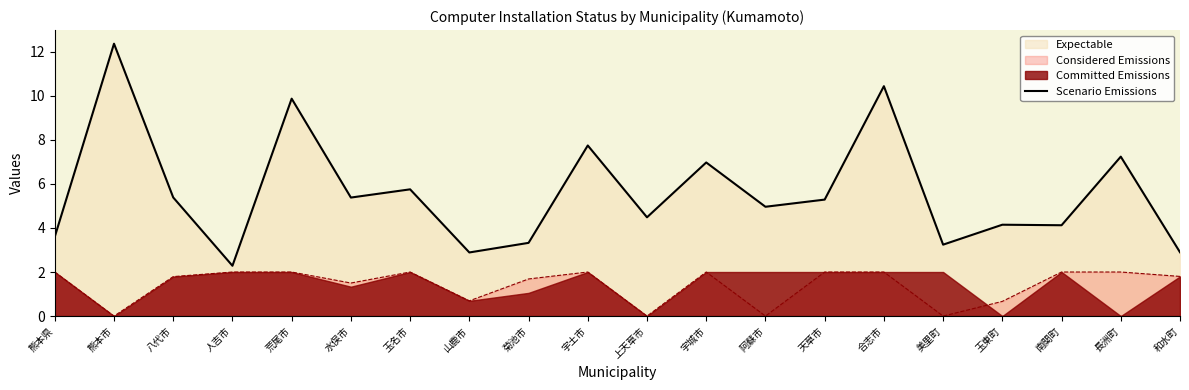

At which label does the data first exceed 5?

熊本市